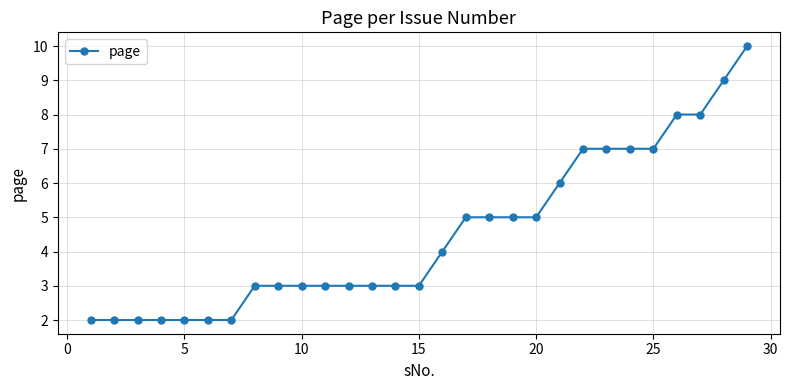

What is the maximum value shown in the chart?

10